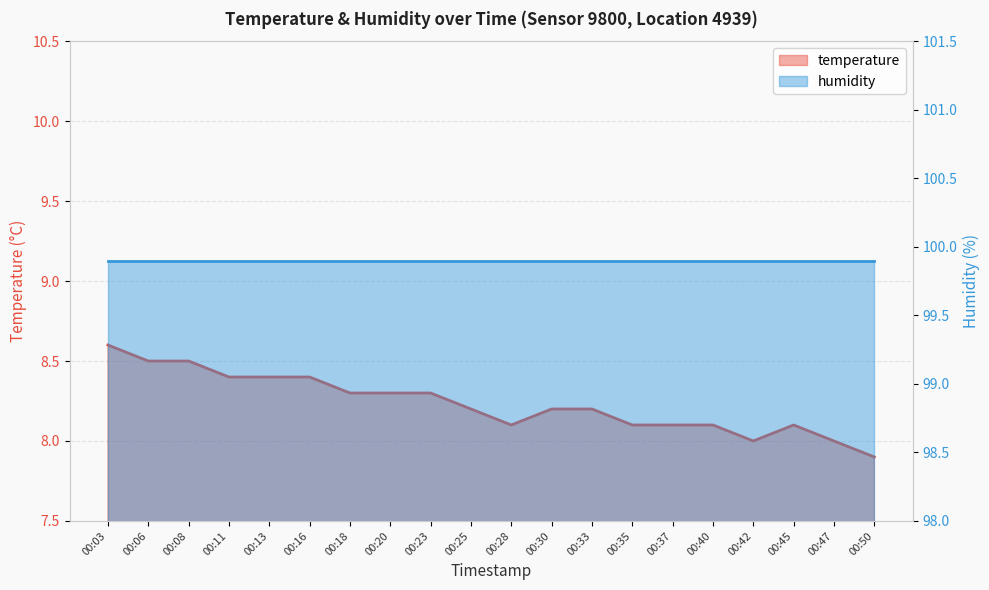

How many interior local valleys (lower than both neighbors) does the data have?

2